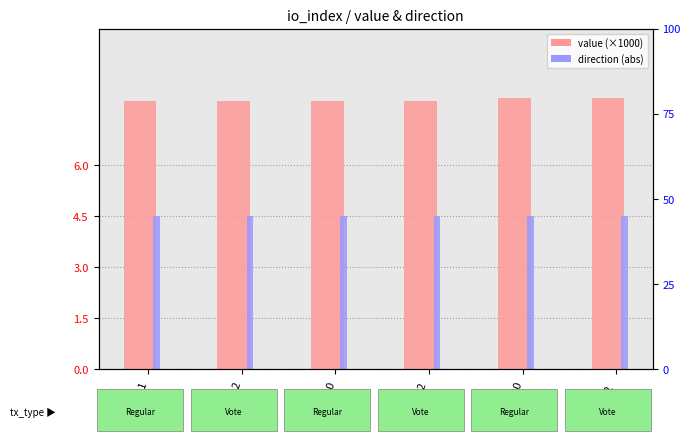

Reading left to right, extract all data points from this chart.

value: io_11=7.9	io_2=7.9	io_10=7.9	io_2 =7.9	io_20=8.0	io_2  =8.0
valid_mainchain: io_11=4.5	io_2=4.5	io_10=4.5	io_2 =4.5	io_20=4.5	io_2  =4.5